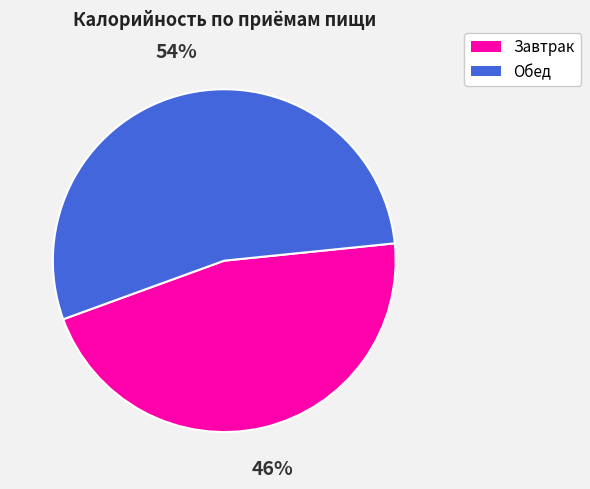

The Обед slice represents 54% of the pie. True or false?

True